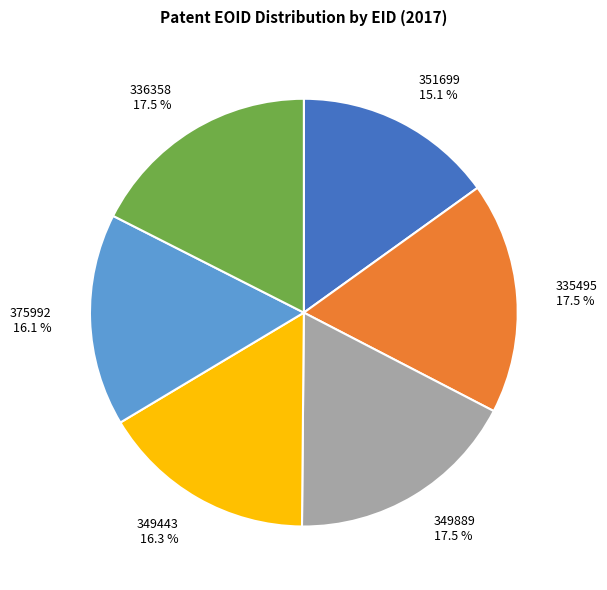

Between 351699 and 336358, which is larger?

336358